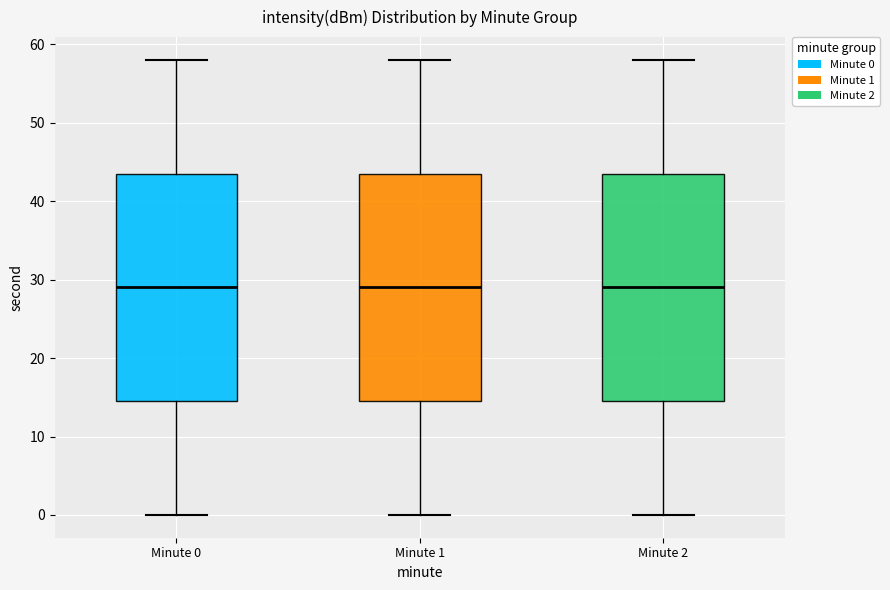

Reading left to right, read every box against the y-axis: the position of its median line, the range the box covers, and the ends of its whiskers. The values are not printed on the chart, so give them approximately, as read against the axis.

Minute 0: median 29, box 15 to 44, whiskers 0 to 58
Minute 1: median 29, box 15 to 44, whiskers 0 to 58
Minute 2: median 29, box 15 to 44, whiskers 0 to 58